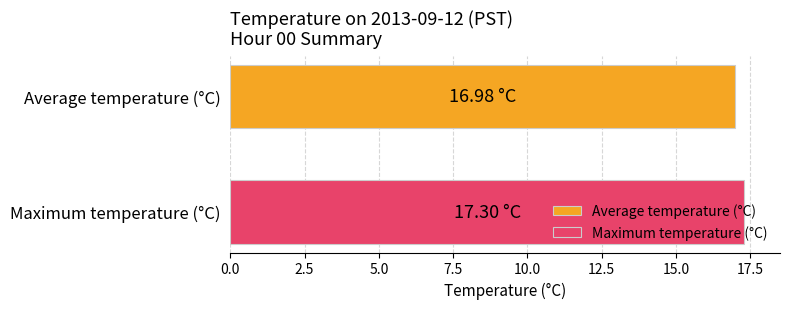

Which series has the largest range (max minus min)?

Average temperature (°C)